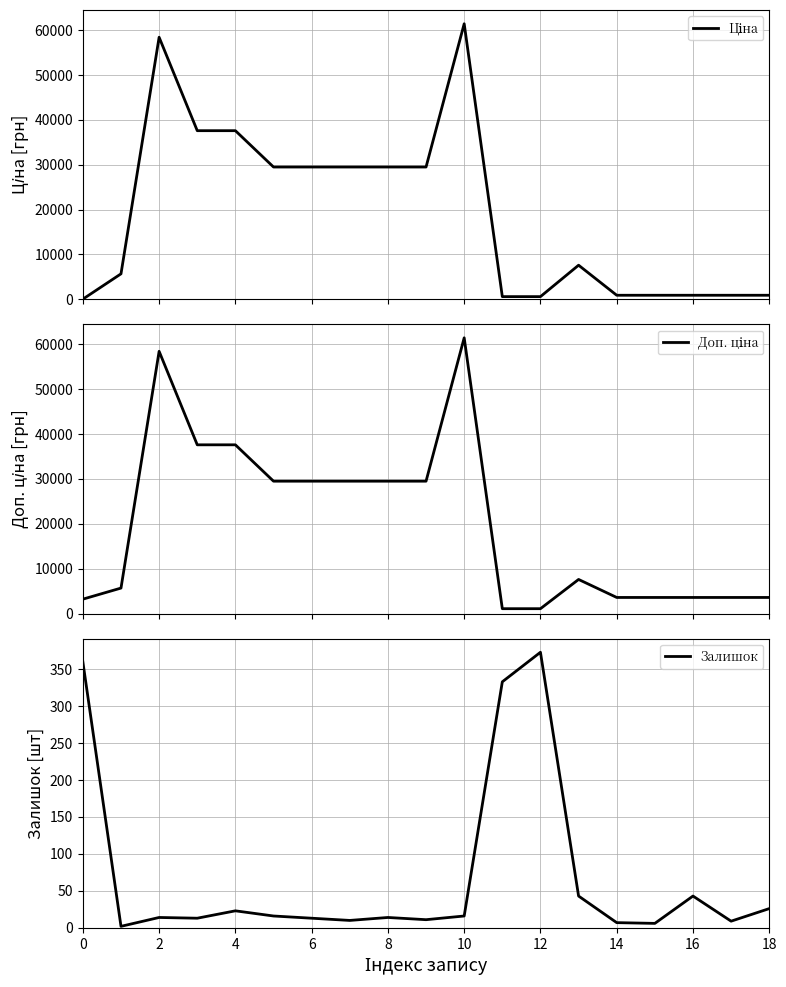

The Залишок series shows 41 at 18. True or false?

False